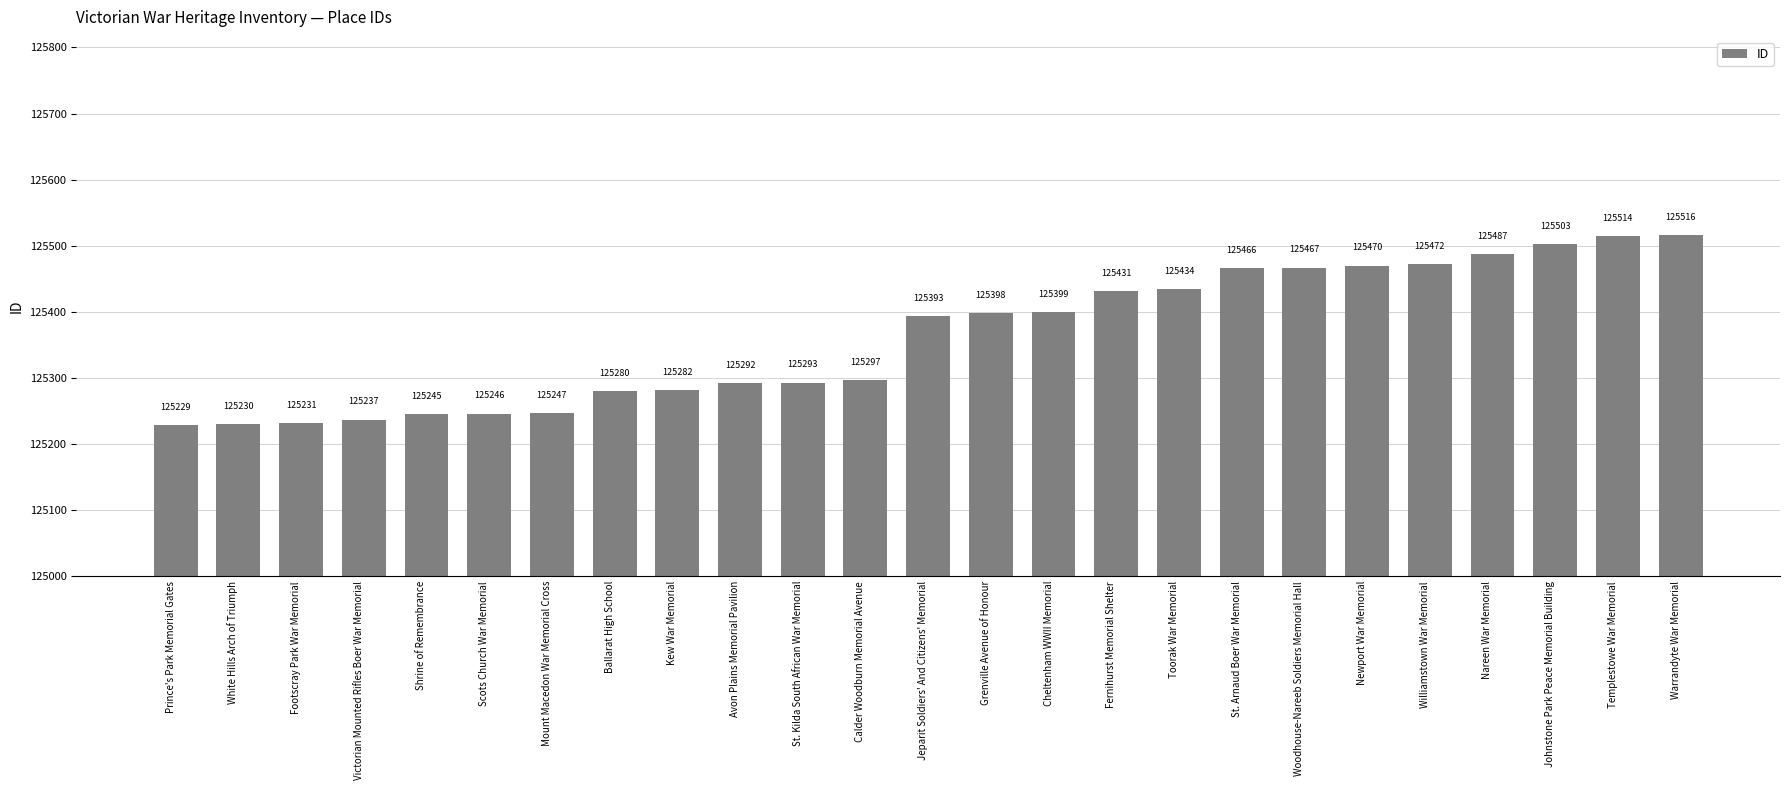

What is the difference between the values at Victorian Mounted Rifles Boer War Memorial and Shrine of Remembrance?

8